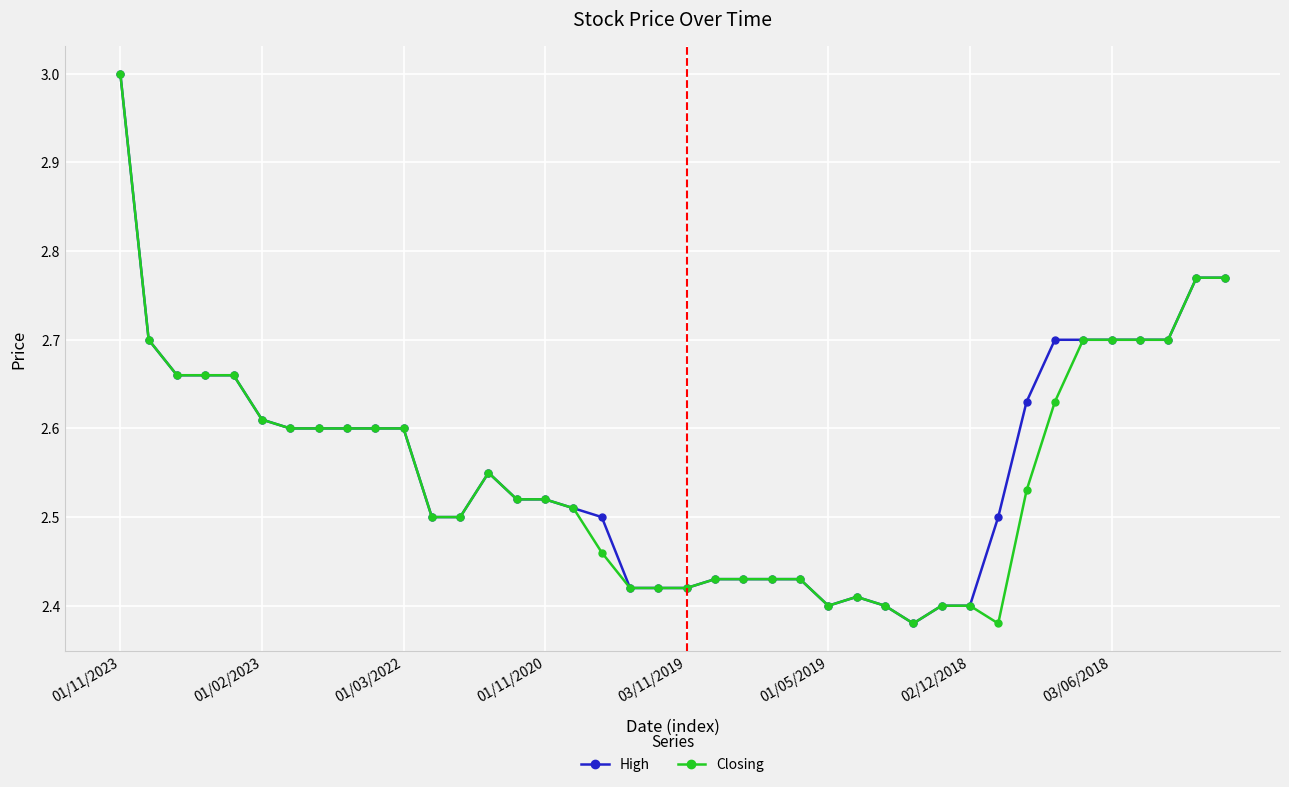

True or false: High has more than 0 interior local peaks.

True